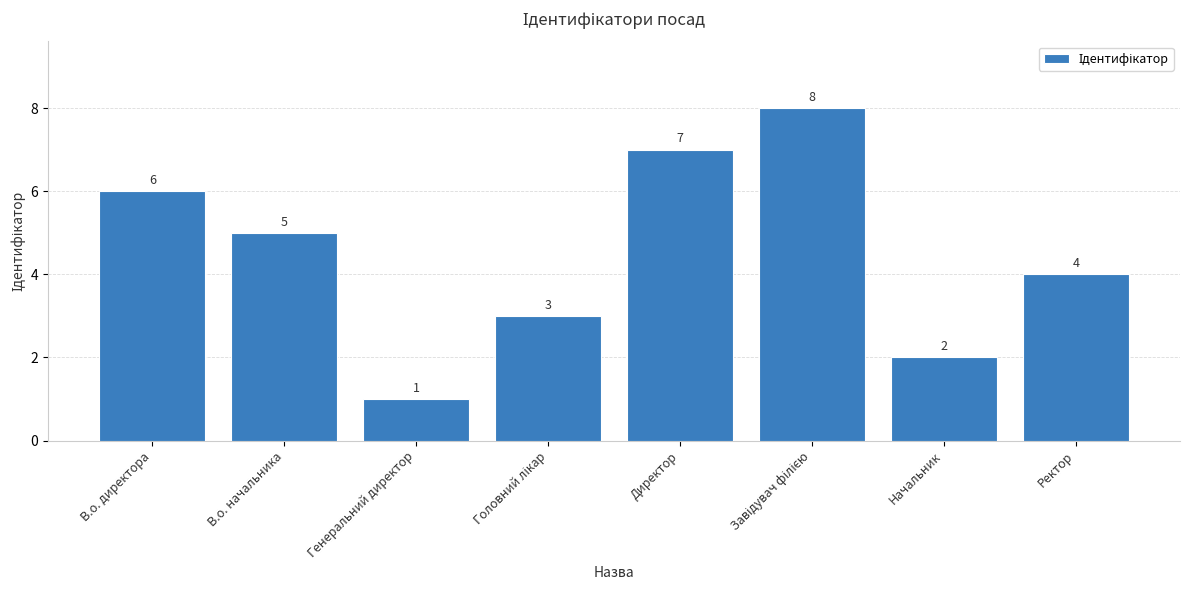

Approximately how many times larger is the value at Ректор compared to В.о. начальника?

0.8